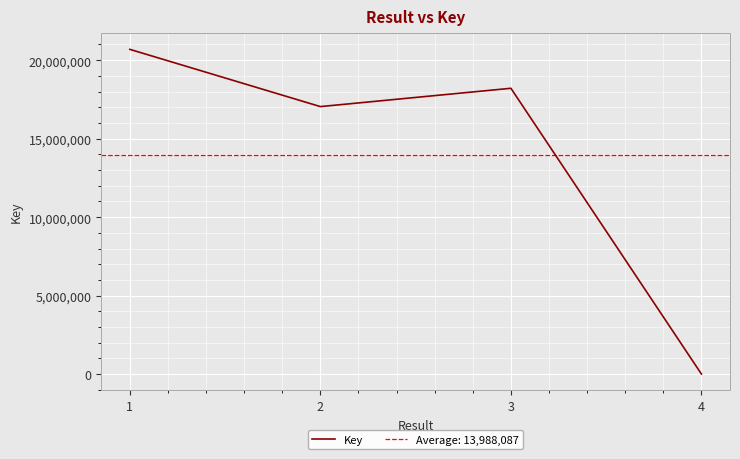

Does the chart display data point markers on the line(s)?

No